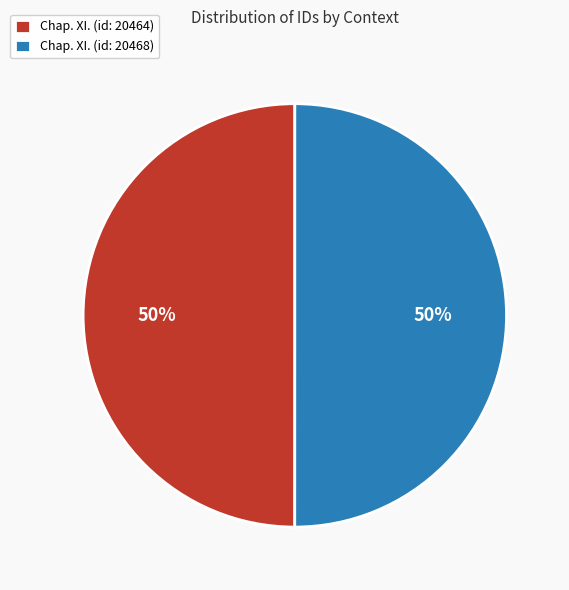

To the nearest percent, what is the average slice percentage?

50%